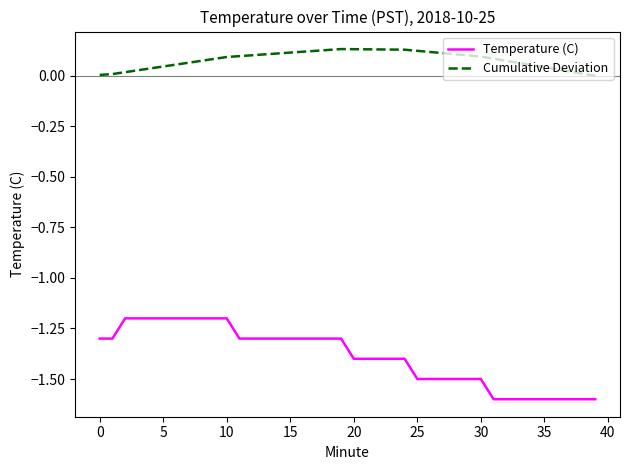

Rank the series by their average value, from highest to lowest.

Cumulative Deviation, Temperature (C)